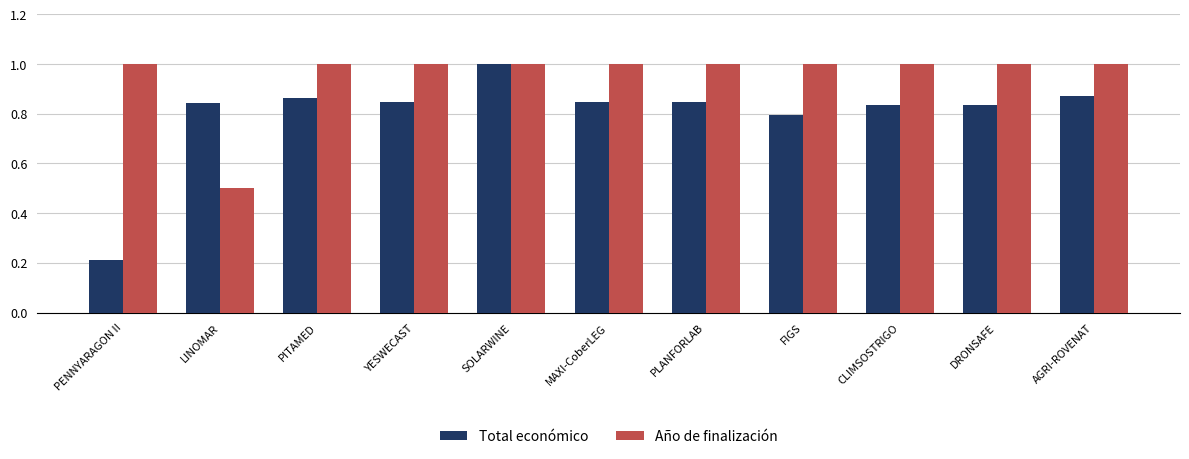

List the series in order of their overall mean, highest first.

Año de finalización, Total económico